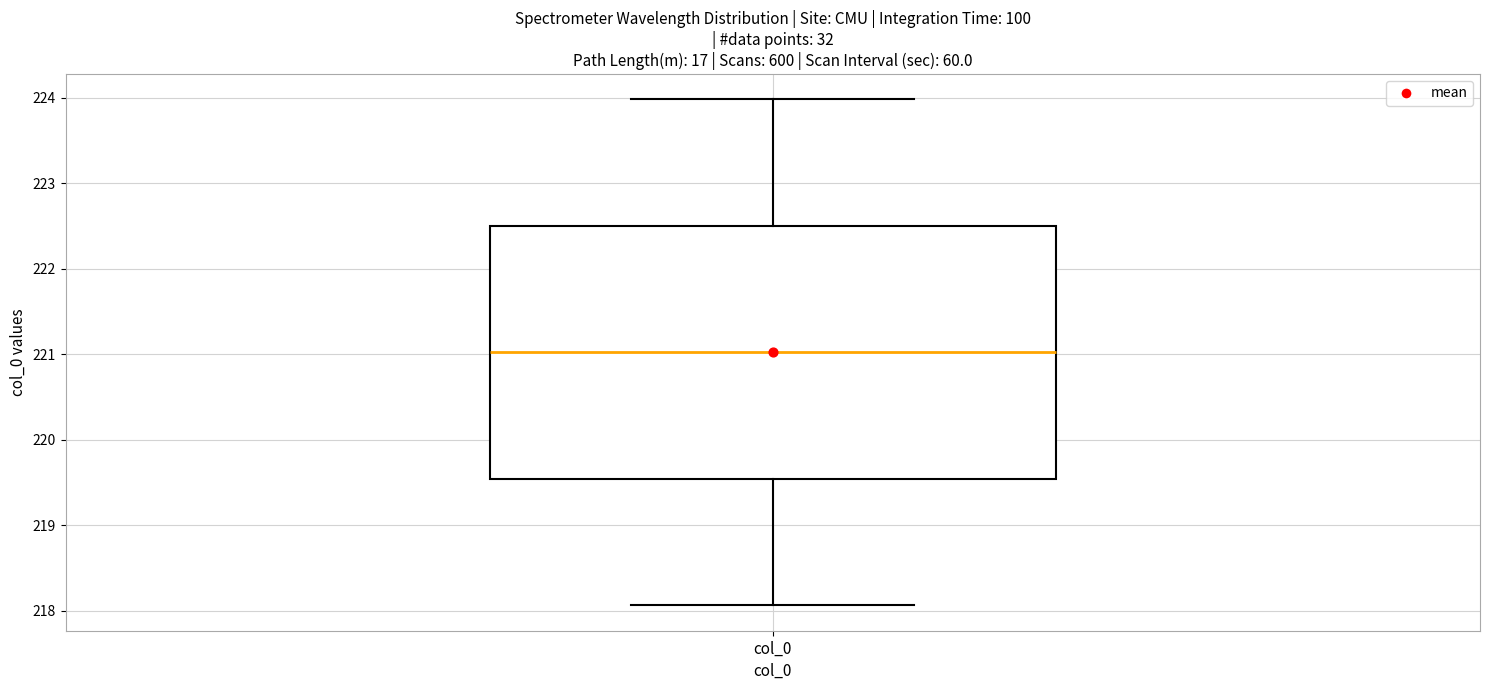

Read this box plot against the y-axis: the position of the median line, the range covered by the box, and the ends of both whiskers. The values are not printed on the chart, so give them approximately, as read against the axis.

median 221.0, box 219.5 to 222.5, whiskers 218.1 to 224.0